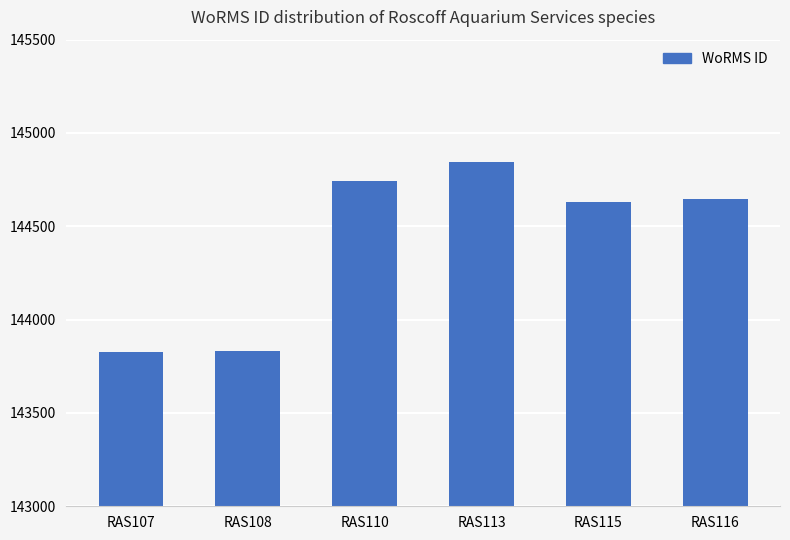

What is the approximate value at RAS113, to the nearest 100?

144800